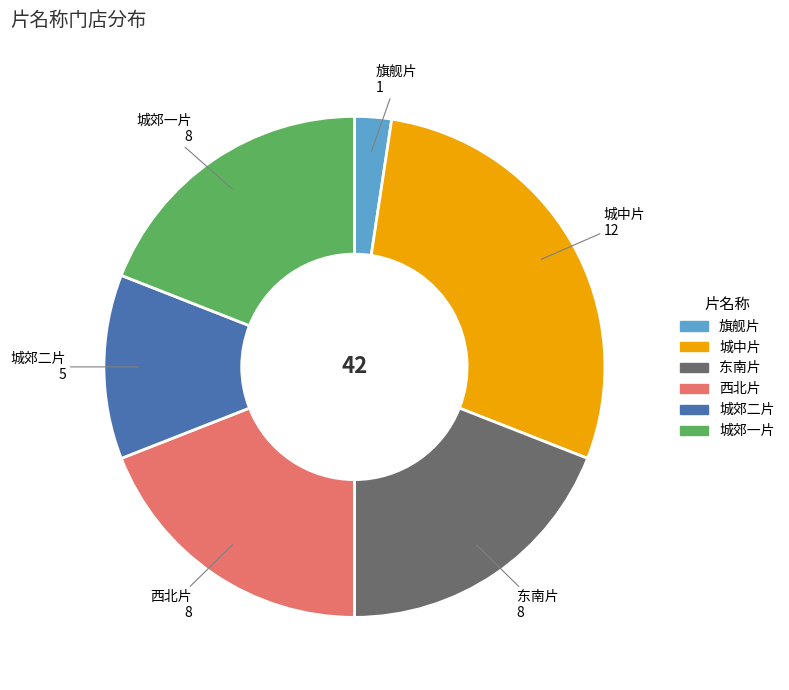

Does 西北片 represent more than half of the total?

No